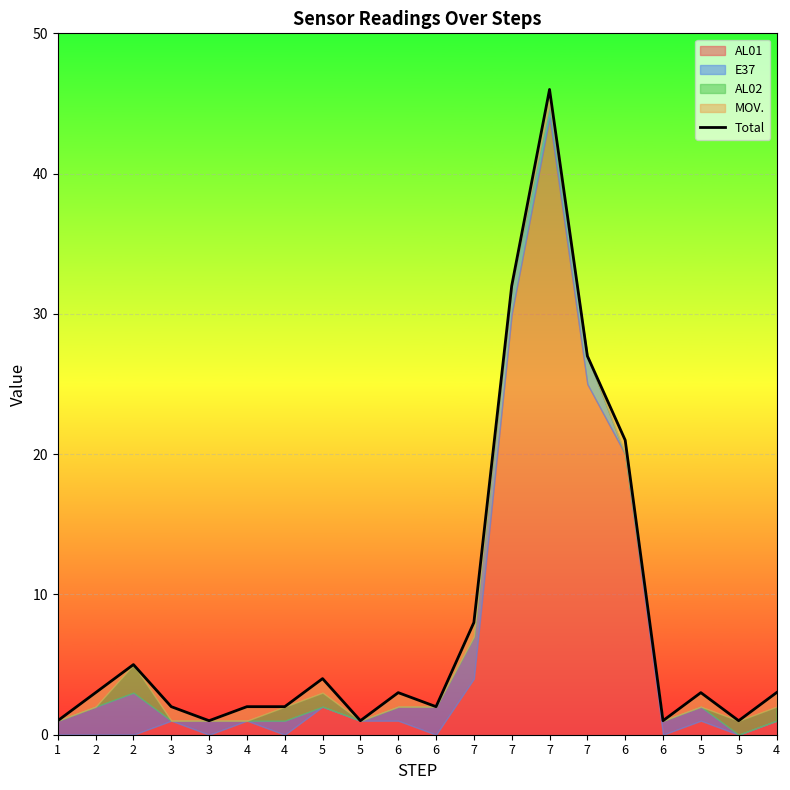

Which label corresponds to the largest value in the chart?

7